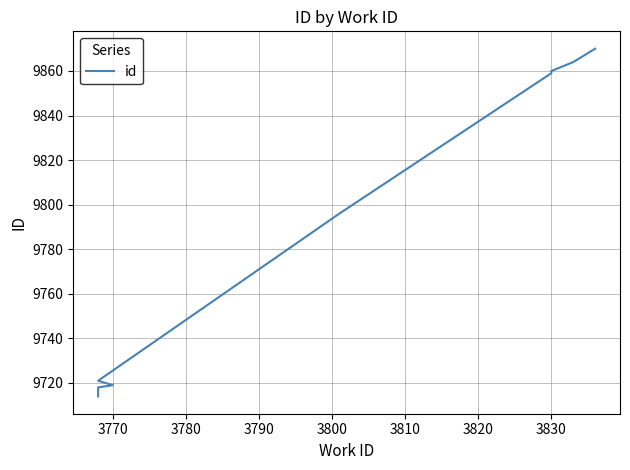

What is the label of the 9th point from the right?

3770